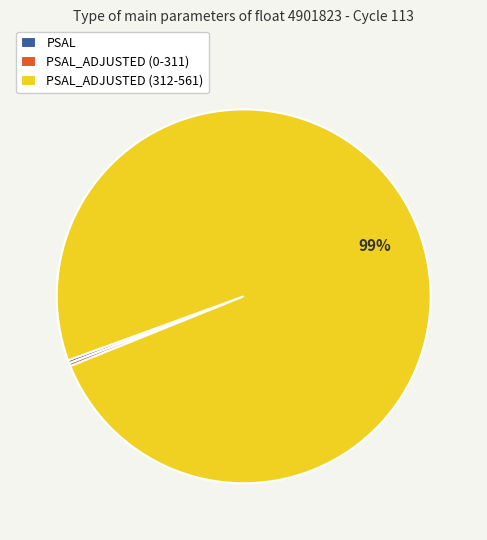

To the nearest percent, what is the average slice percentage?

33%